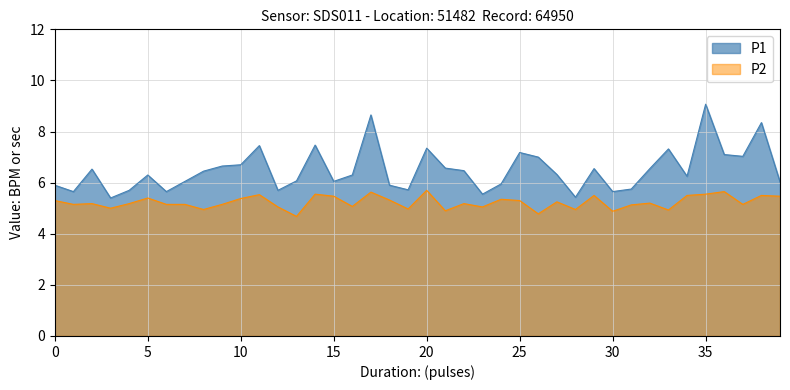

The value of P2 at 5 is 5.4. True or false?

True